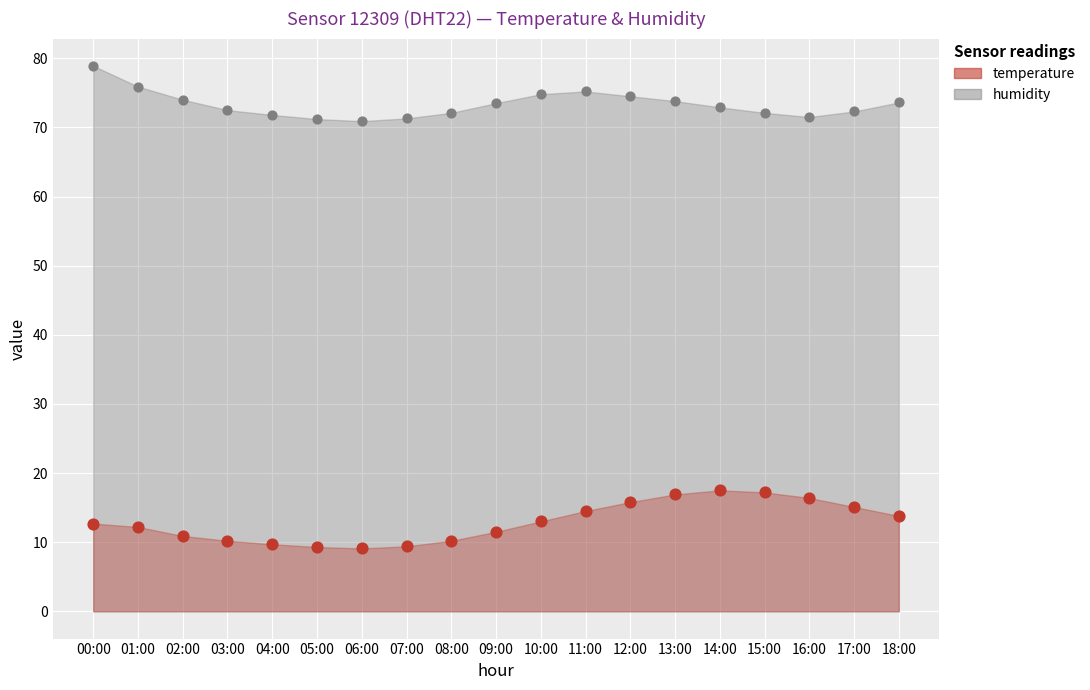

Which series has the largest Y range (max minus min)?

temperature